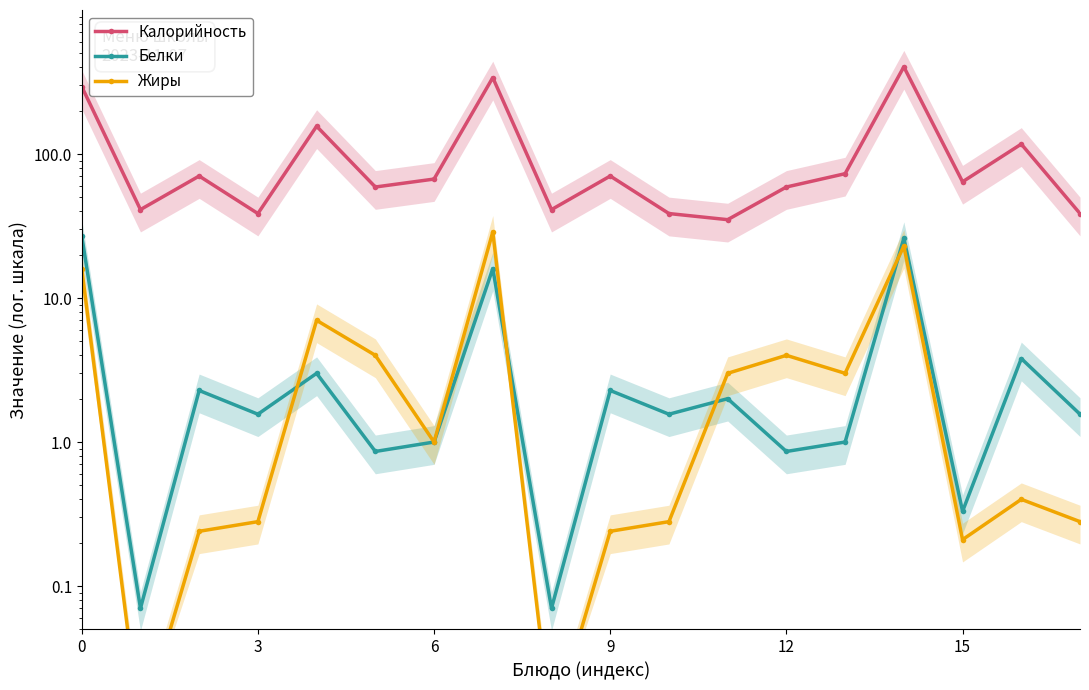

True or false: Белки has a value of 3.2 at 6.

False